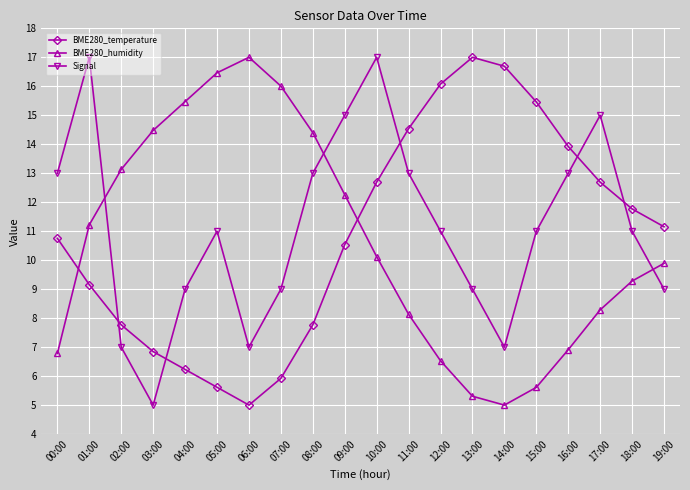

Where is the first local minimum for Signal?

03:00